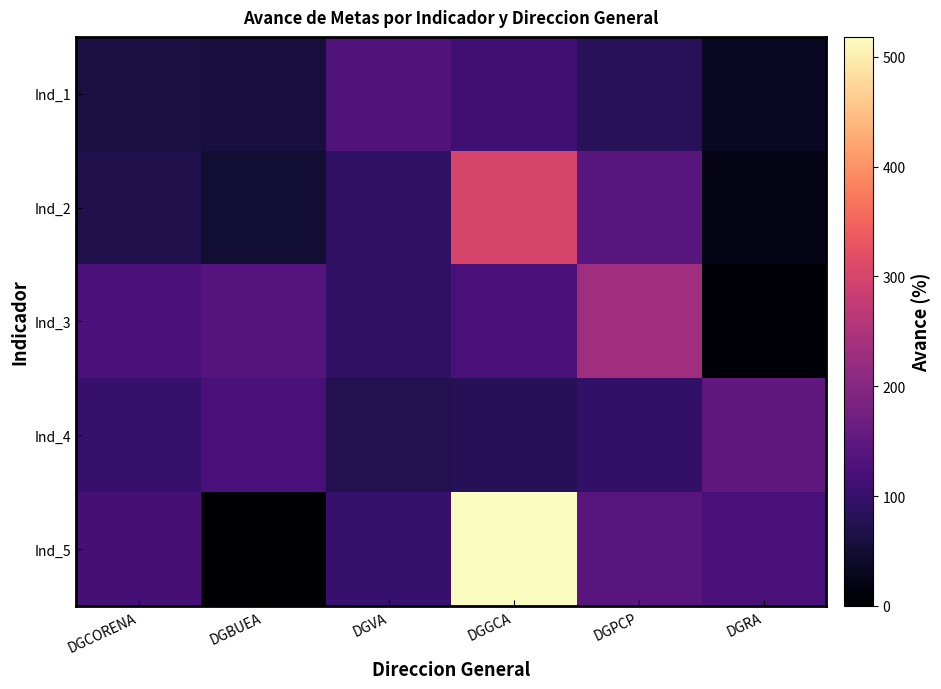

How many series are shown in this chart?

5